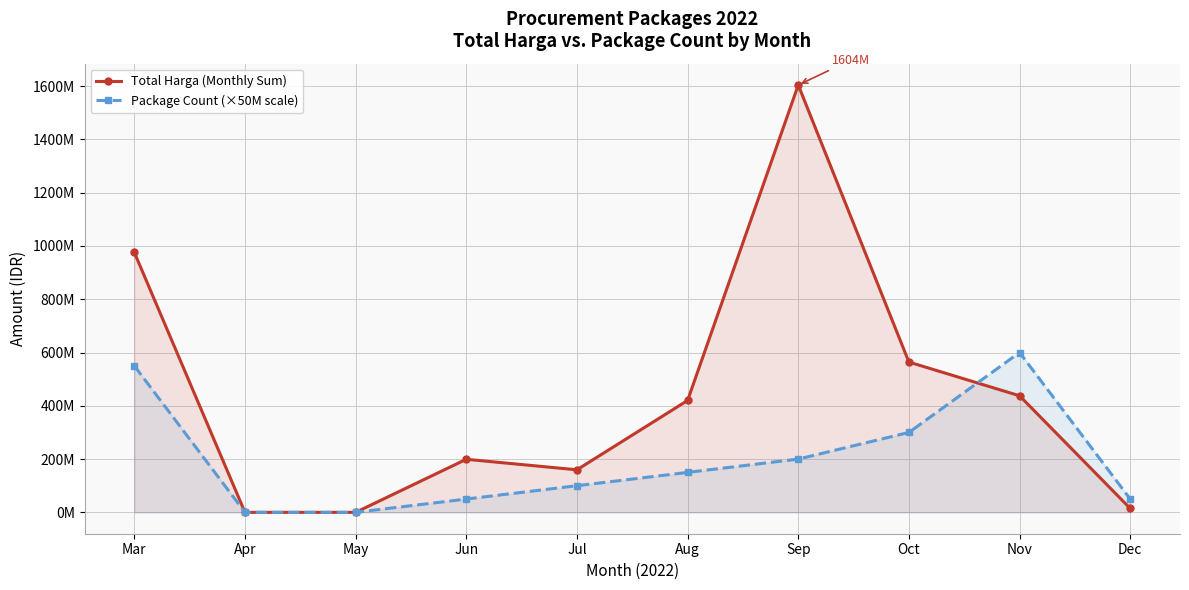

Reading right to left, extract all data points from this chart.

Total Harga (Monthly Sum): 14750000	437660000	564171150	1604159000	420075000	159750000	199200000	0	0	975830025
Package Count (×50M scale): 50000000	600000000	300000000	200000000	150000000	100000000	50000000	0	0	550000000